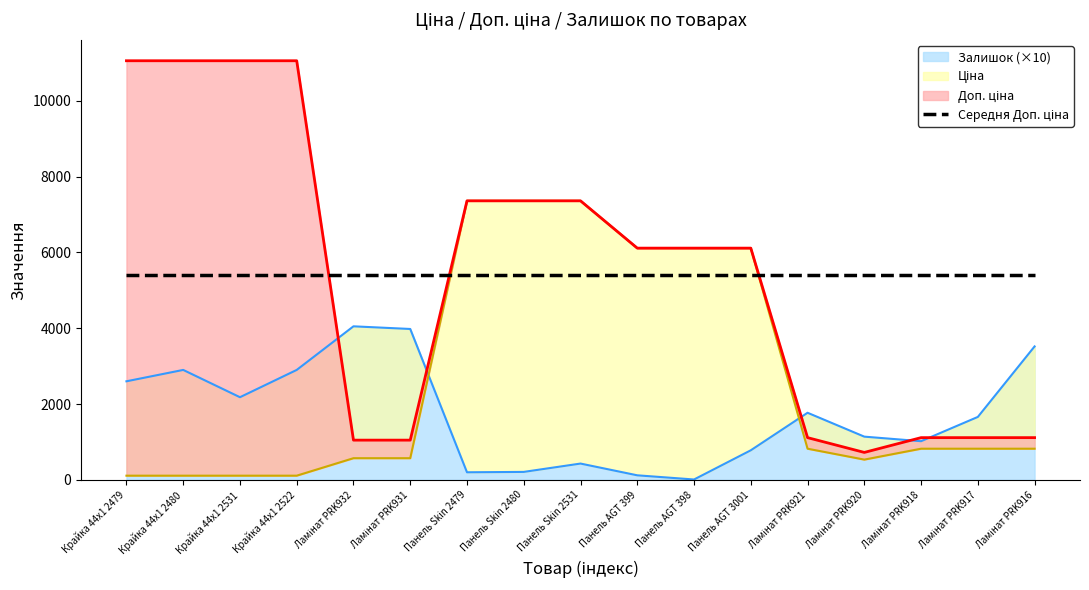

Does the chart display data point markers on the line(s)?

No